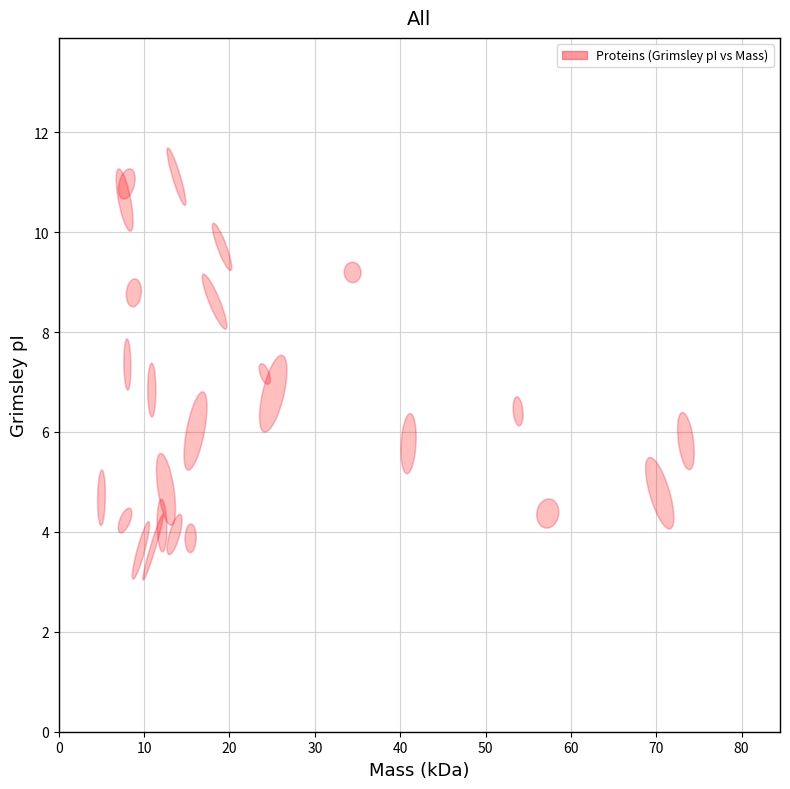

What is the range of Y values (max minus min)?

7.5